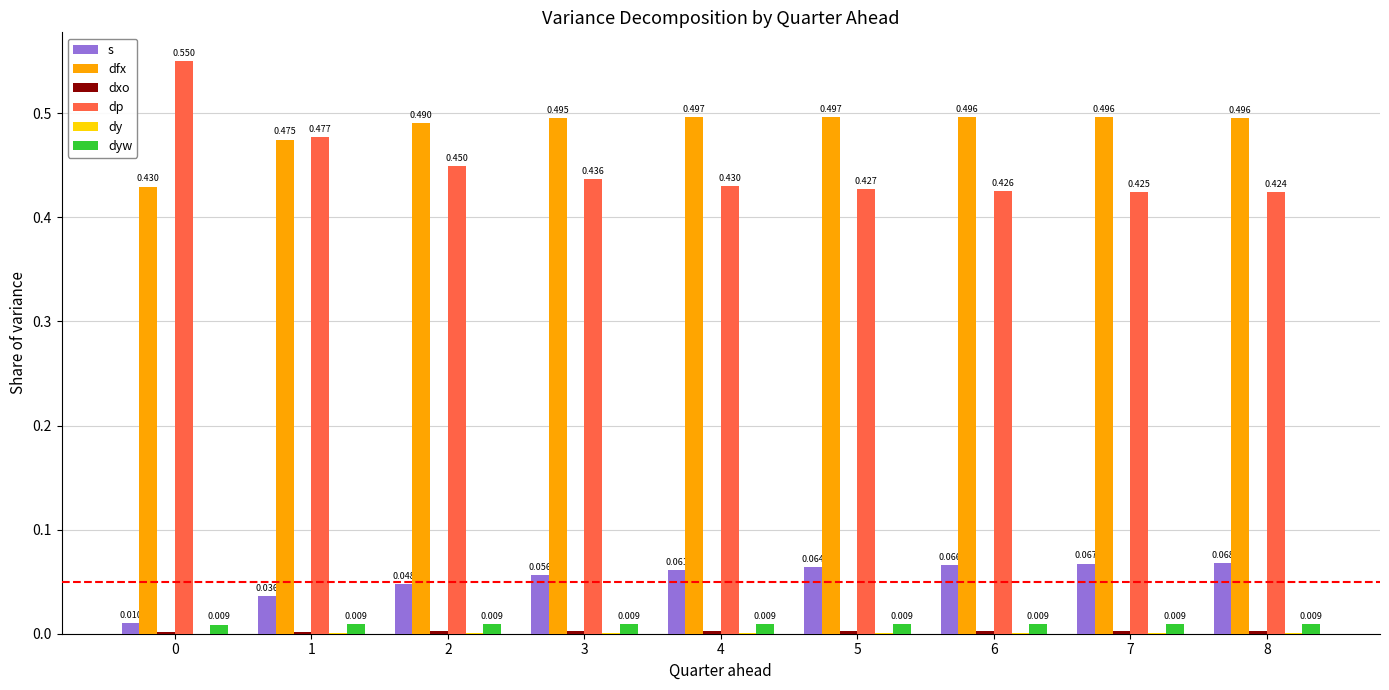

Which series changed the most between 0 and 5?

dp